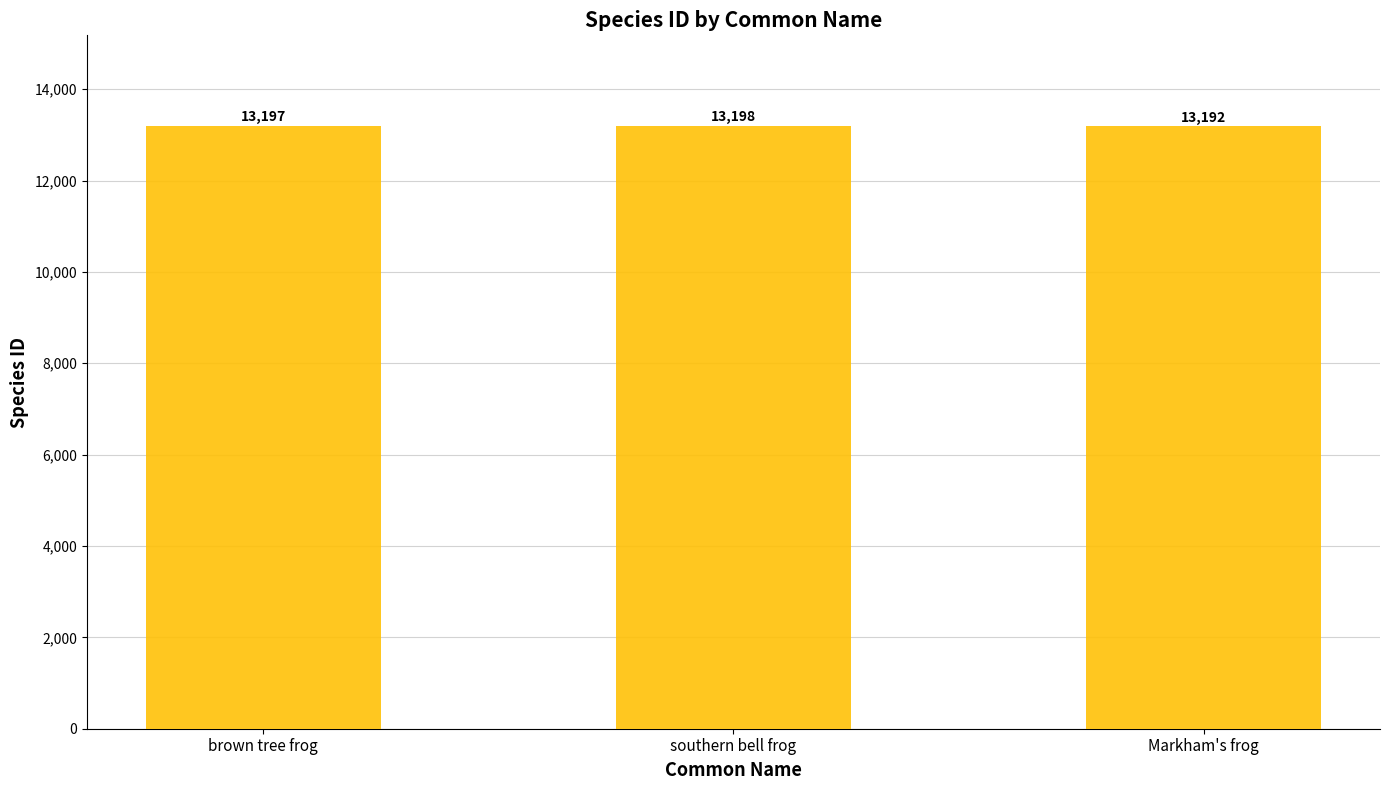

What is the sum of all values?

39587